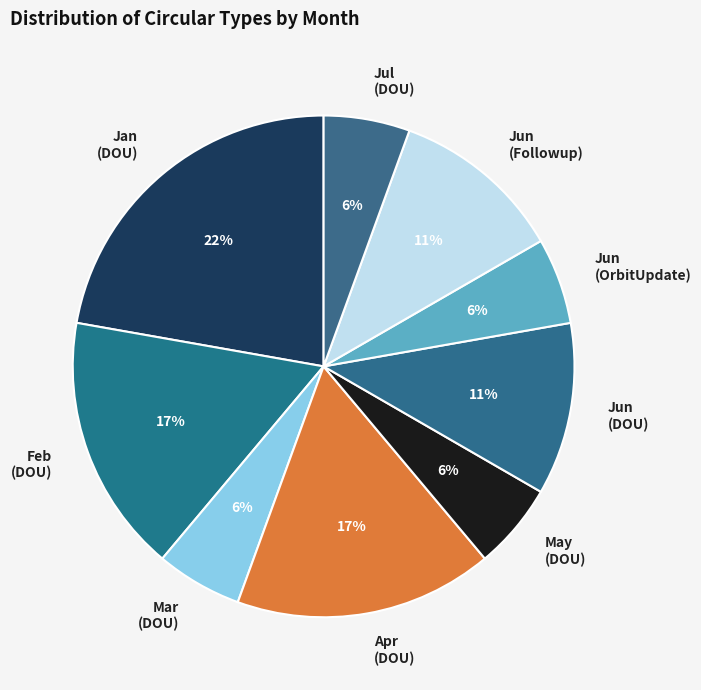

To the nearest percent, what is the combined percentage of Feb (DOU) and Apr (DOU)?

33%